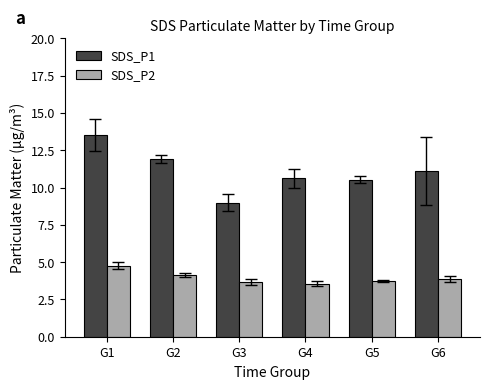

What are all the series names shown in the legend?

SDS_P1, SDS_P2